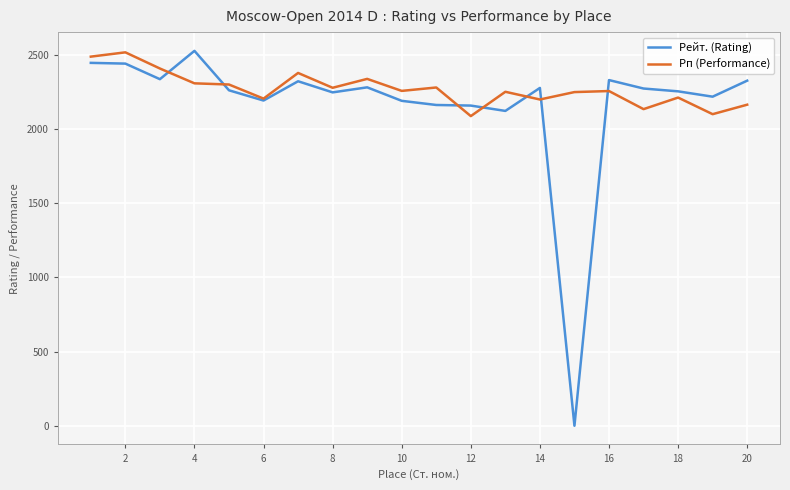

List the series in order of their overall mean, lowest first.

Рейт. (Rating), Рп (Performance)